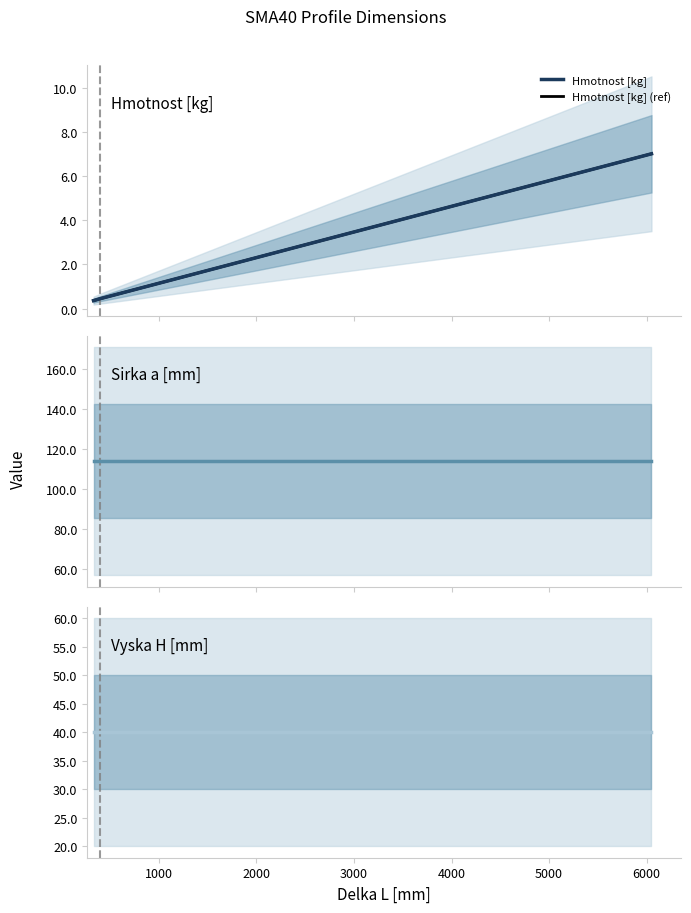

What is the difference between the highest and lowest values at 1000?

113.5